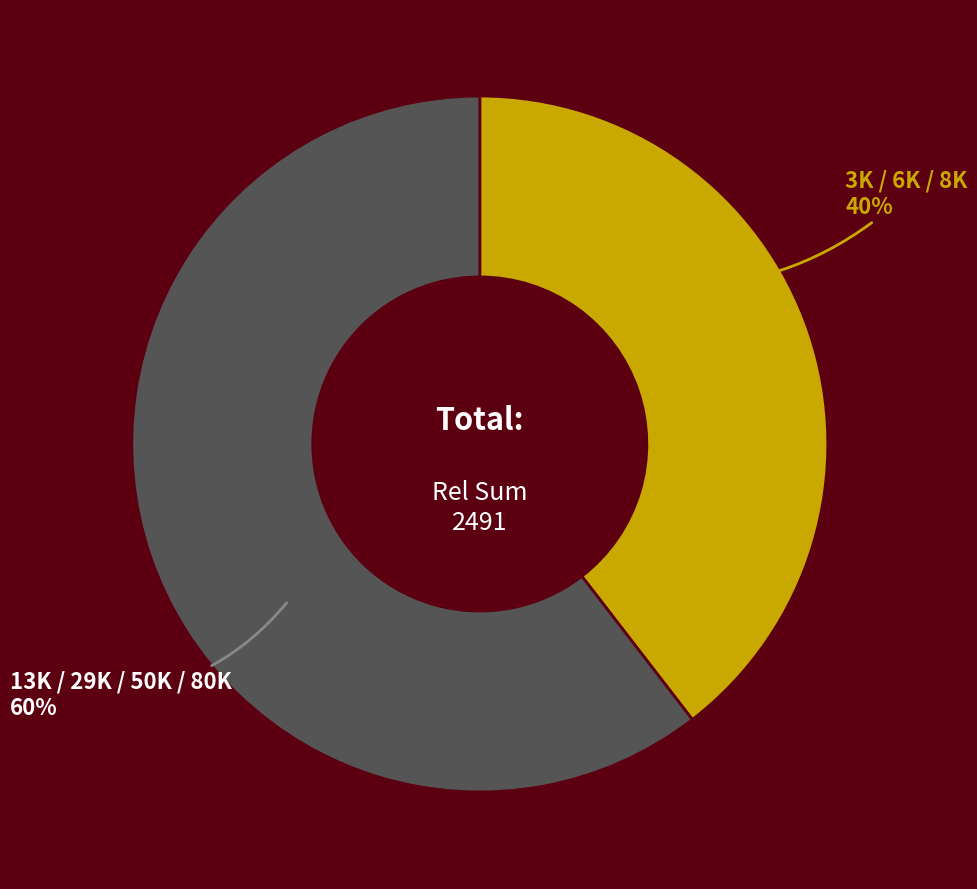

Is there a majority slice in this chart?

Yes